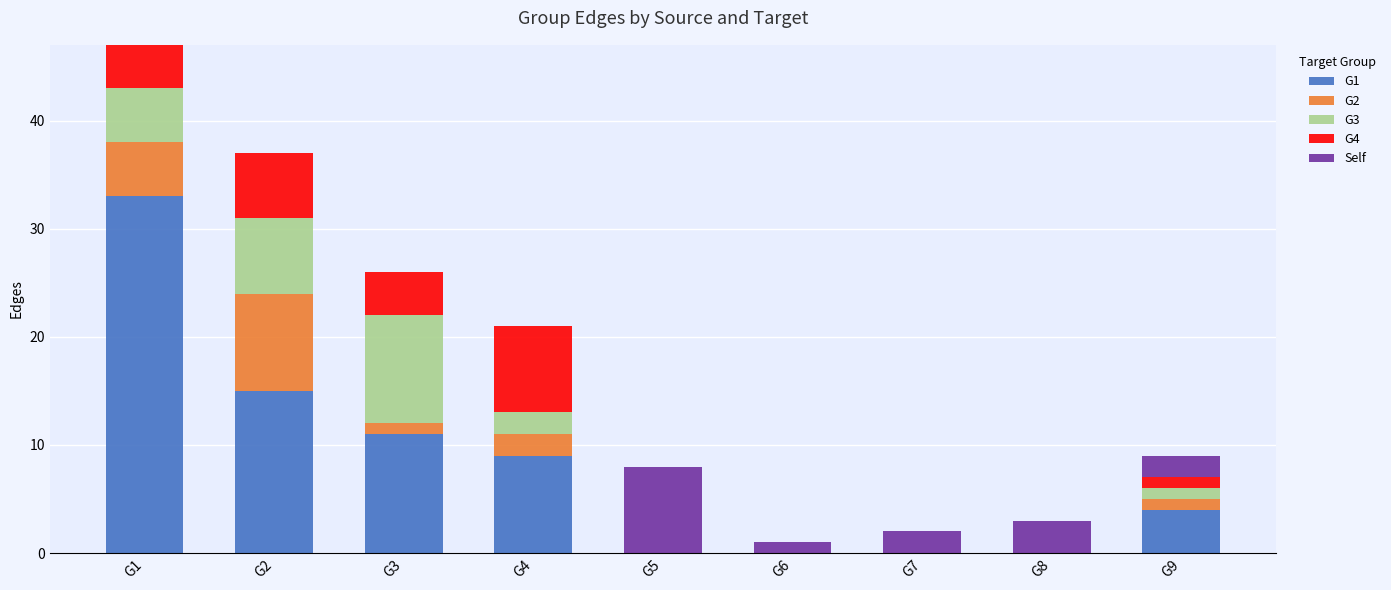

How many series are shown in this chart?

5